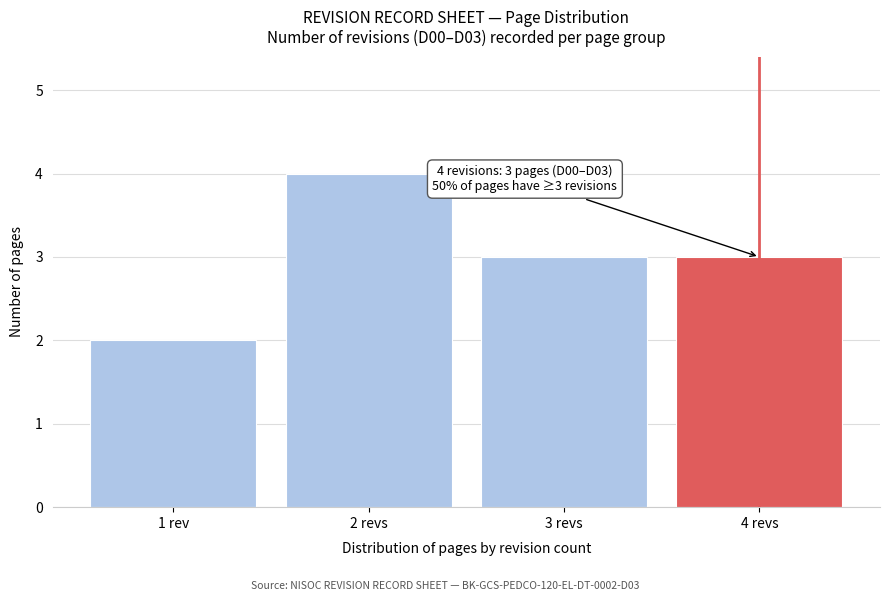

Reading left to right, what are all the values shown in this chart?

2	4	3	3